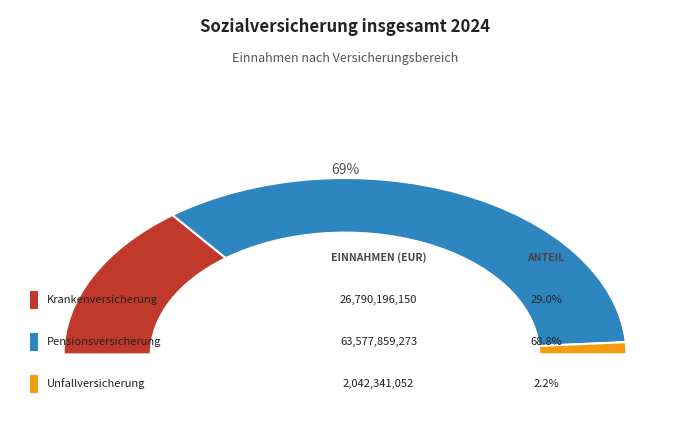

How many slices are in this pie chart?

3